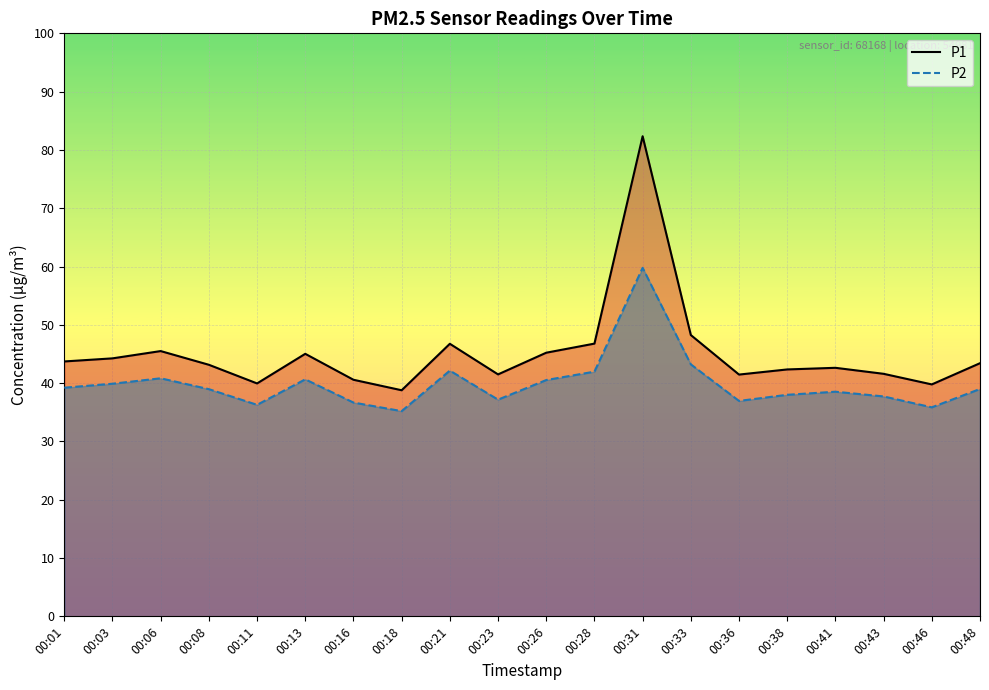

Rank the series at 00:31 from lowest to highest value.

P2, P1